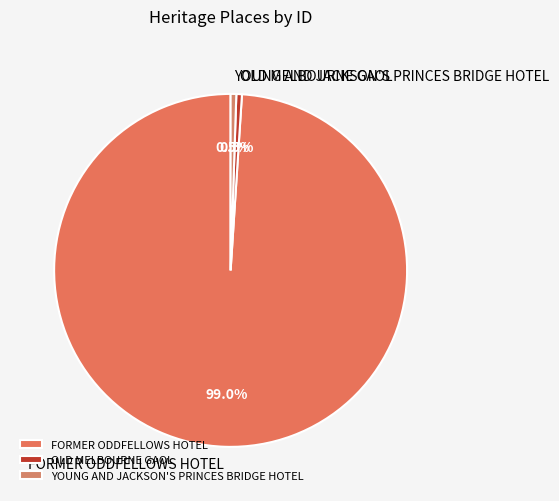

Is there any slice that represents more than half of the pie?

Yes